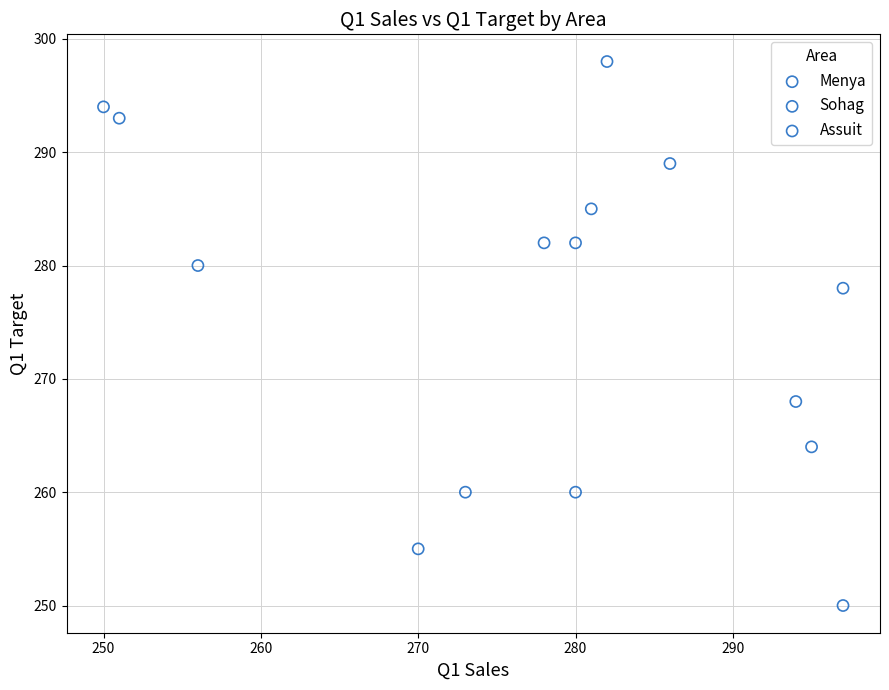

Which series has the widest spread of Y values?

Sohag